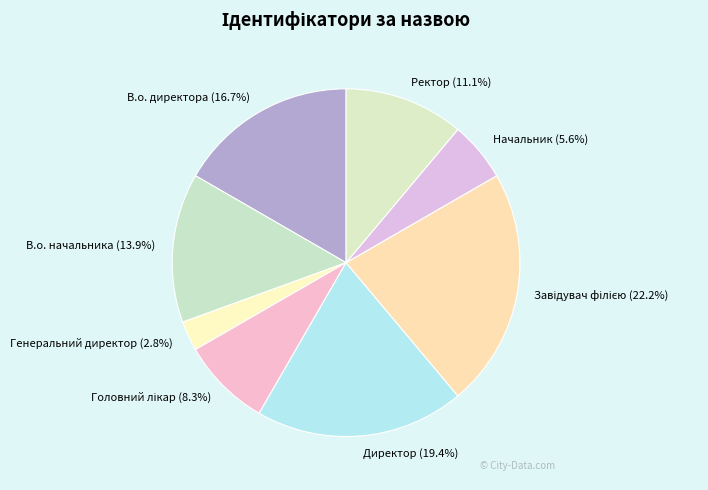

What is the ratio of the value at Ректор to the value at В.о. начальника?

0.8